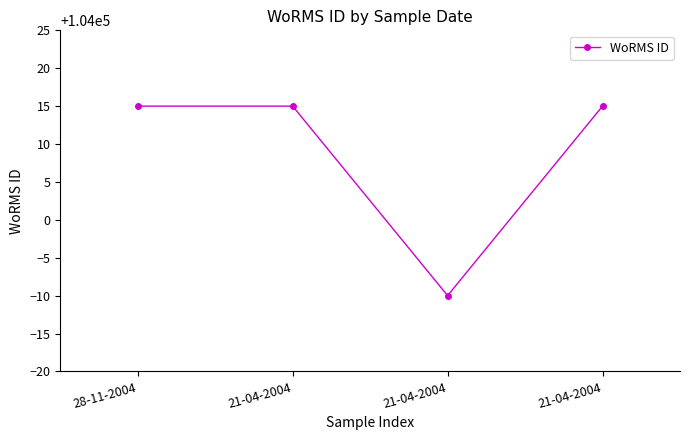

Rank the categories by value from lowest to highest.

21-04-2004, 28-11-2004, 21-04-2004, 21-04-2004